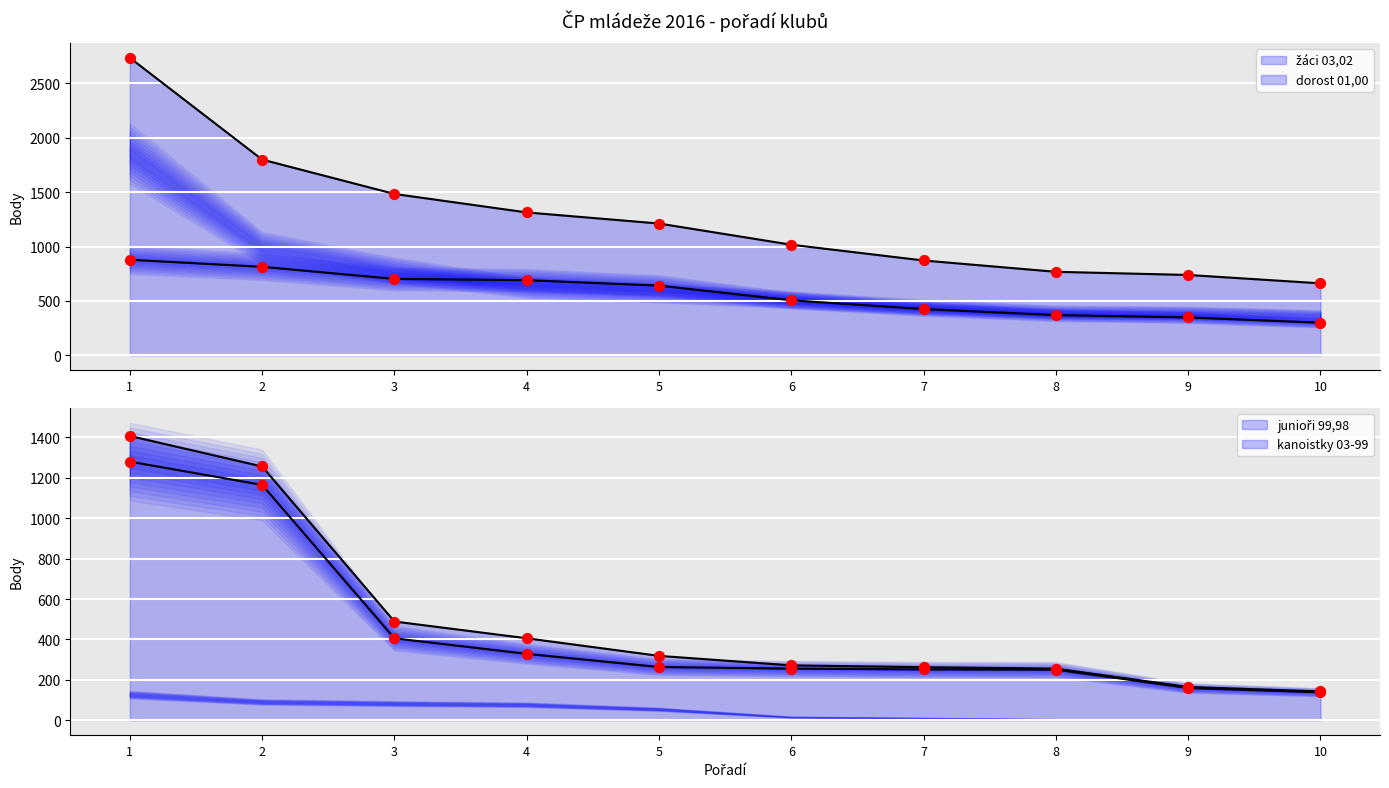

Is the value of žáci 03,02 at 1 greater than the value of dorost 01,00 at 2?

No